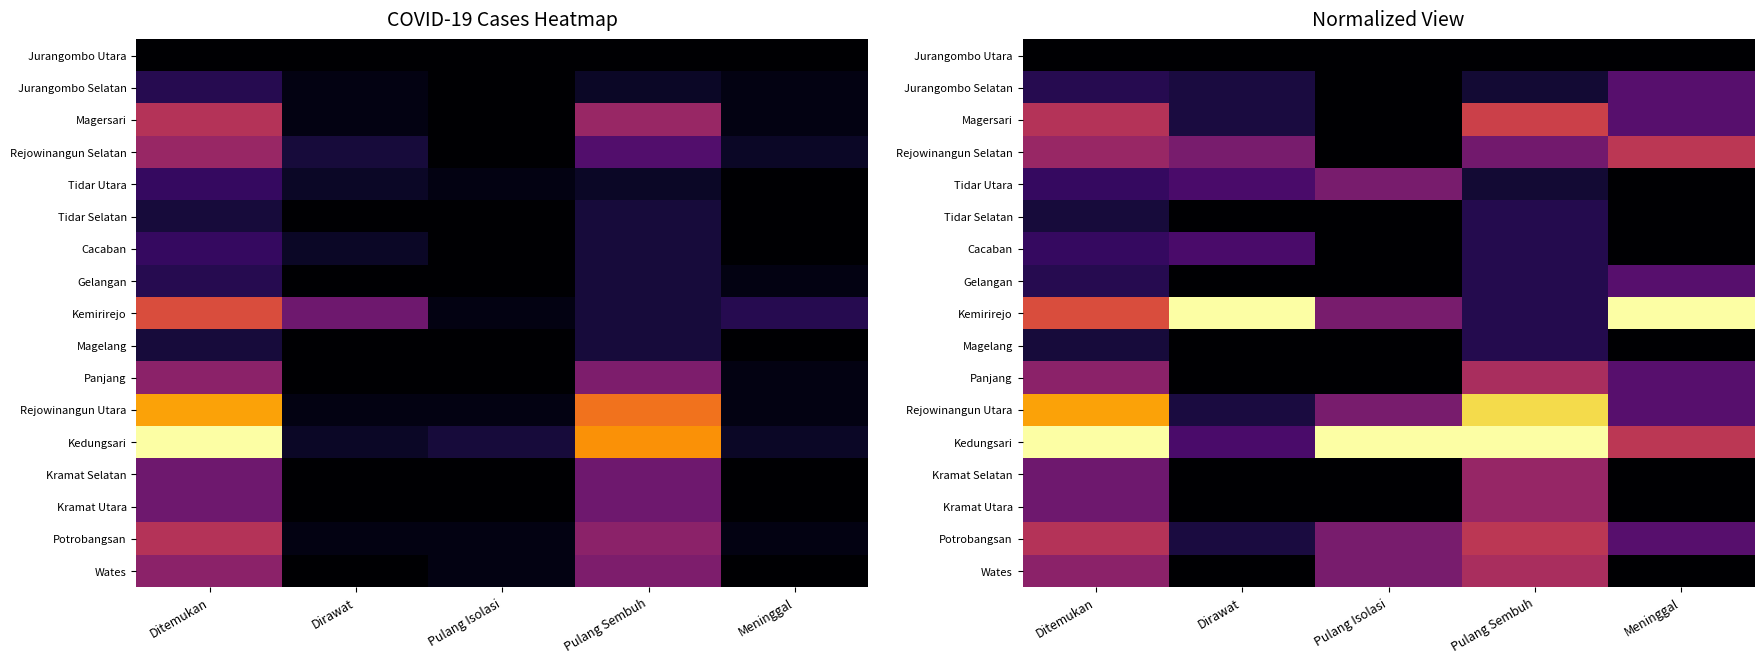

At how many categories does at least one series exceed 0?

5